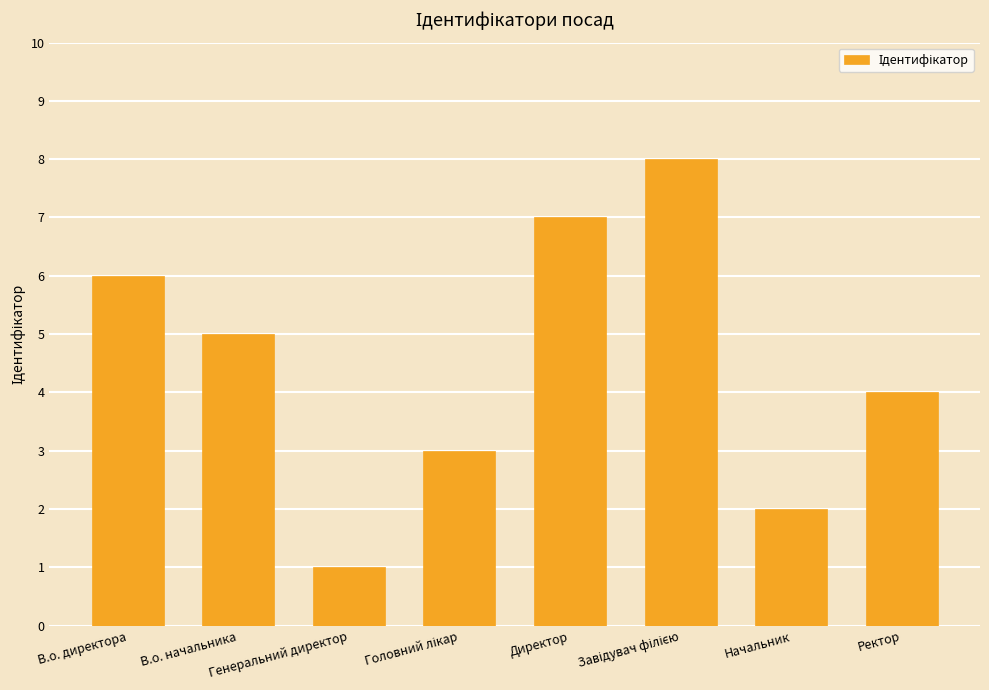

At which label is the value closest to 4?

Ректор